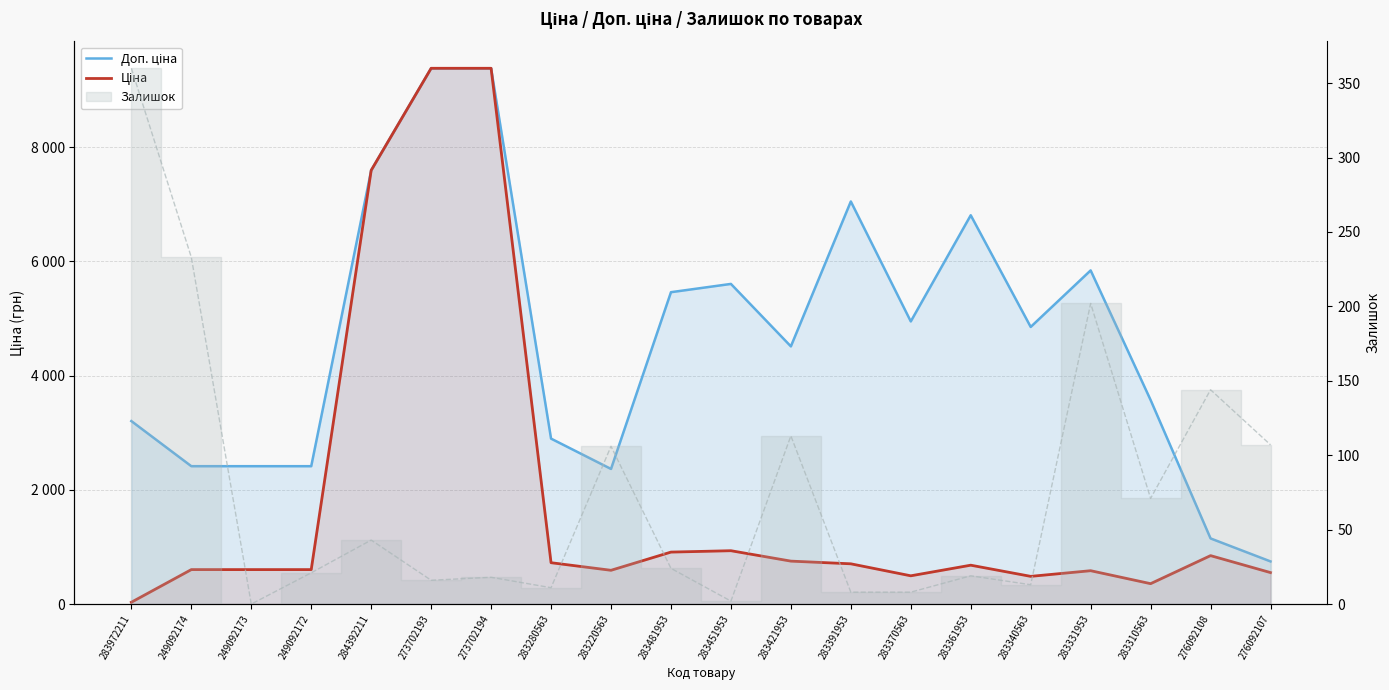

What is the label of the 11th point from the right?

283481953